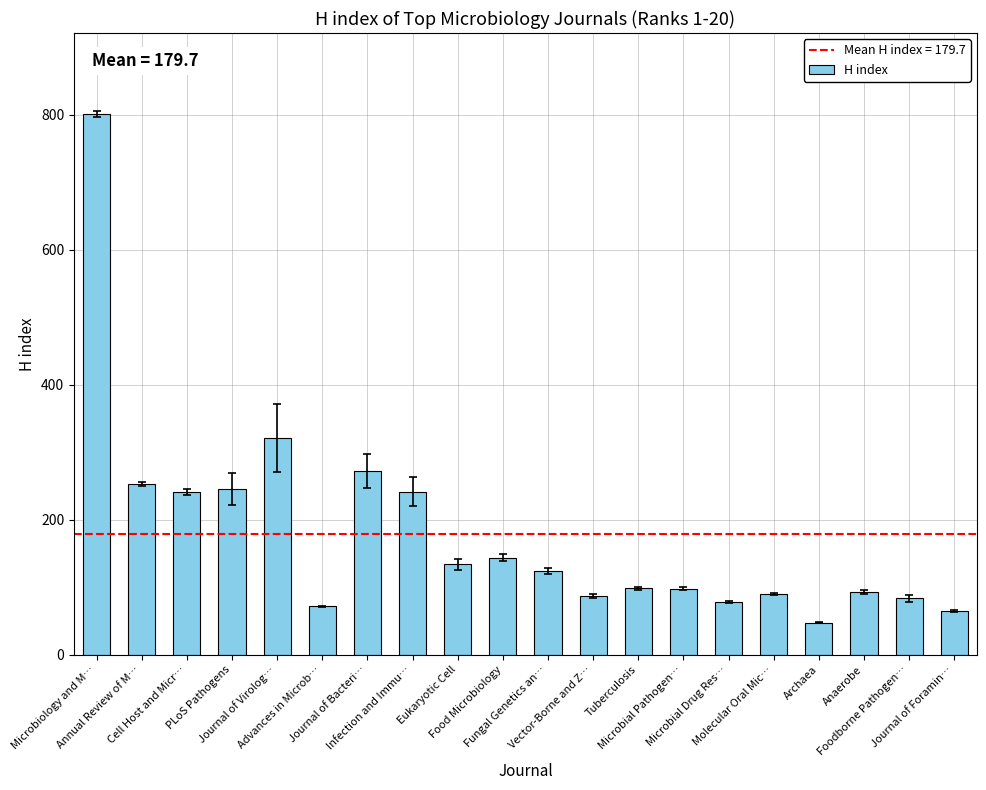

At which label is the value closest to 424?

Journal of Virolog…